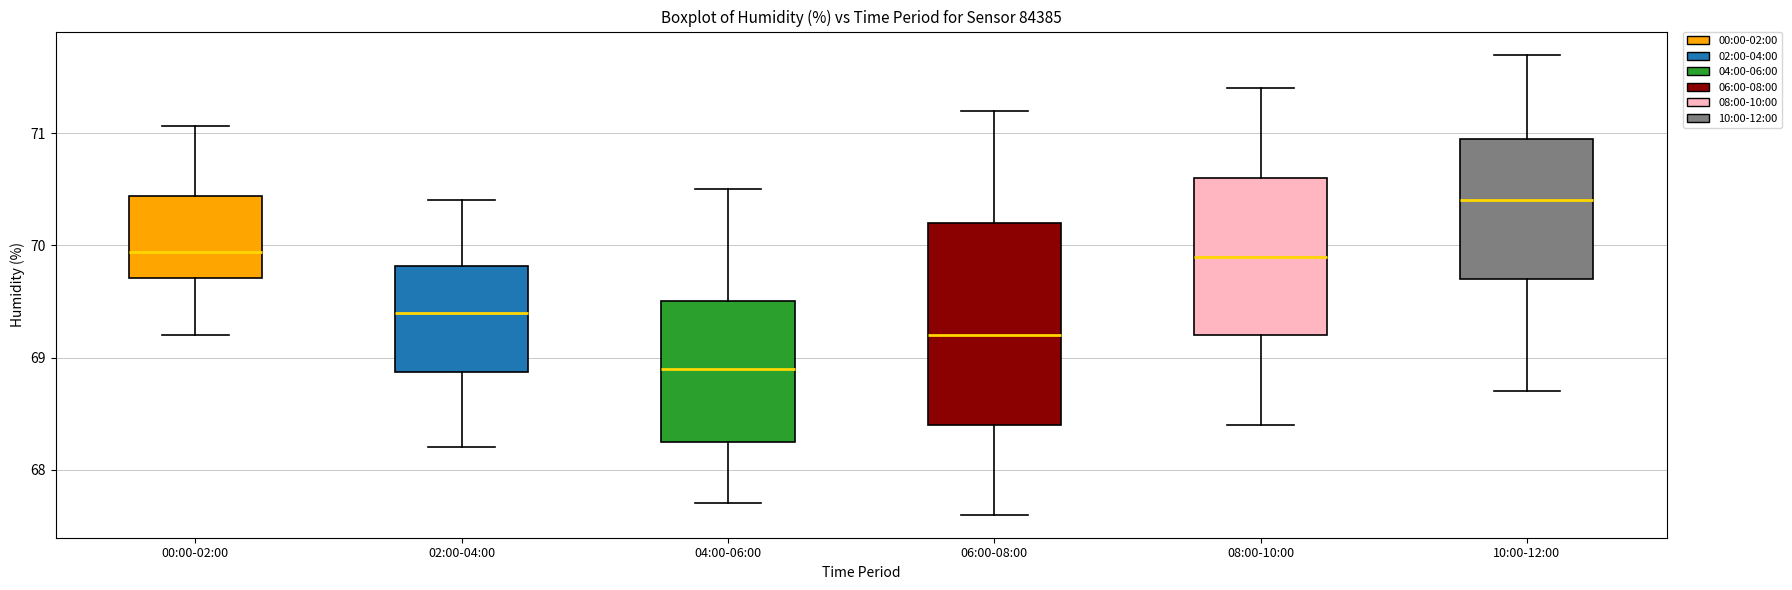

Comparing the boxes themselves (not the whiskers), which one is the tallest?

06:00-08:00